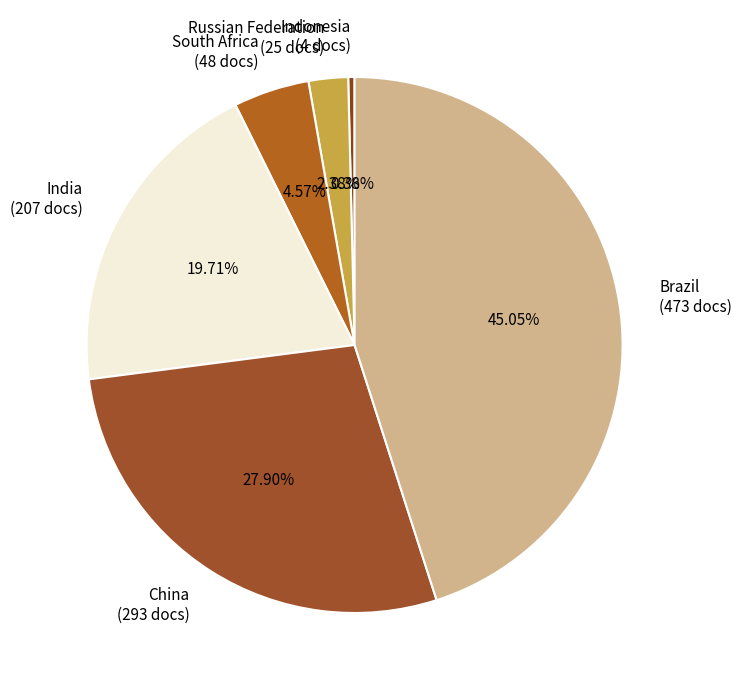

How many slices are in this pie chart?

6